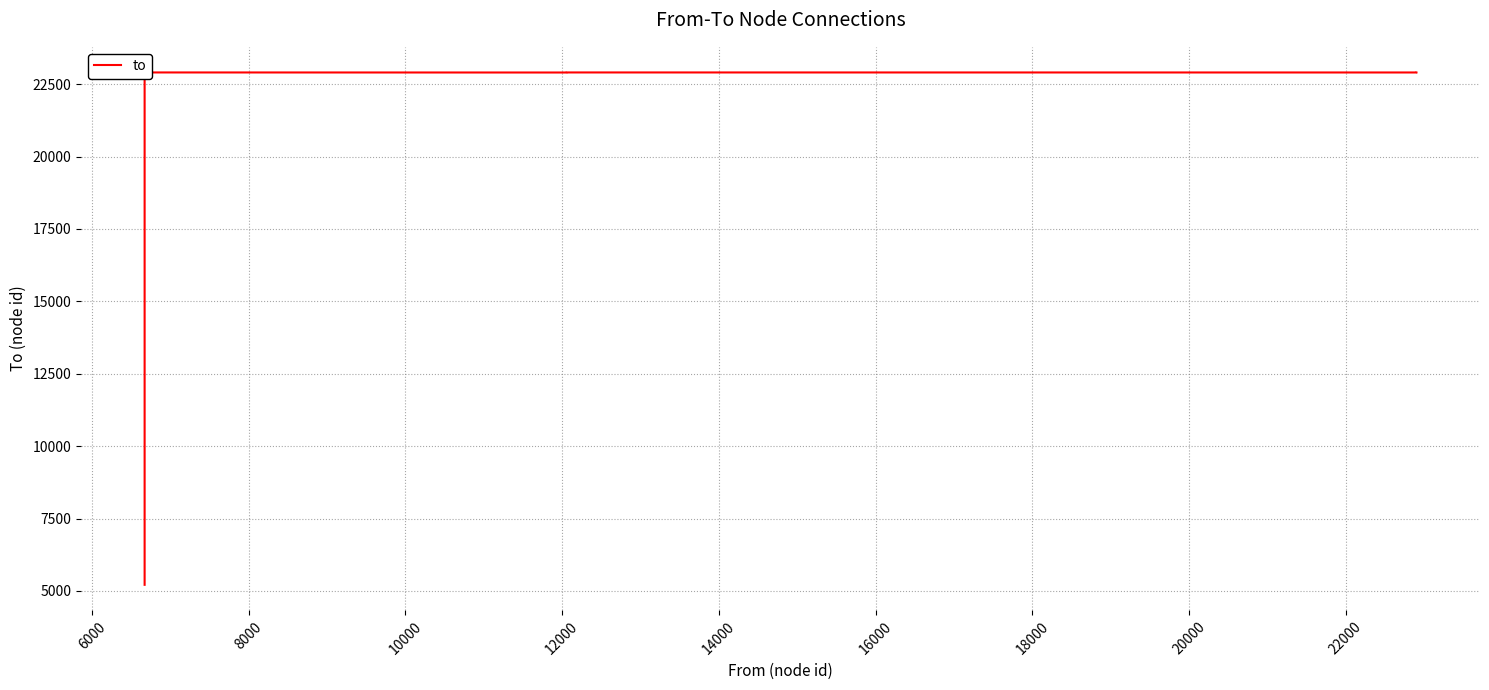

The value at 6000 is 12512. True or false?

False